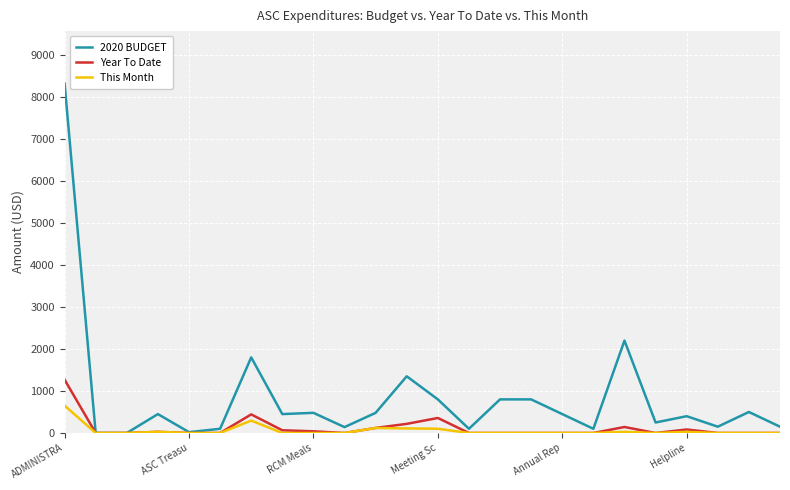

Does the chart have visible grid lines?

Yes